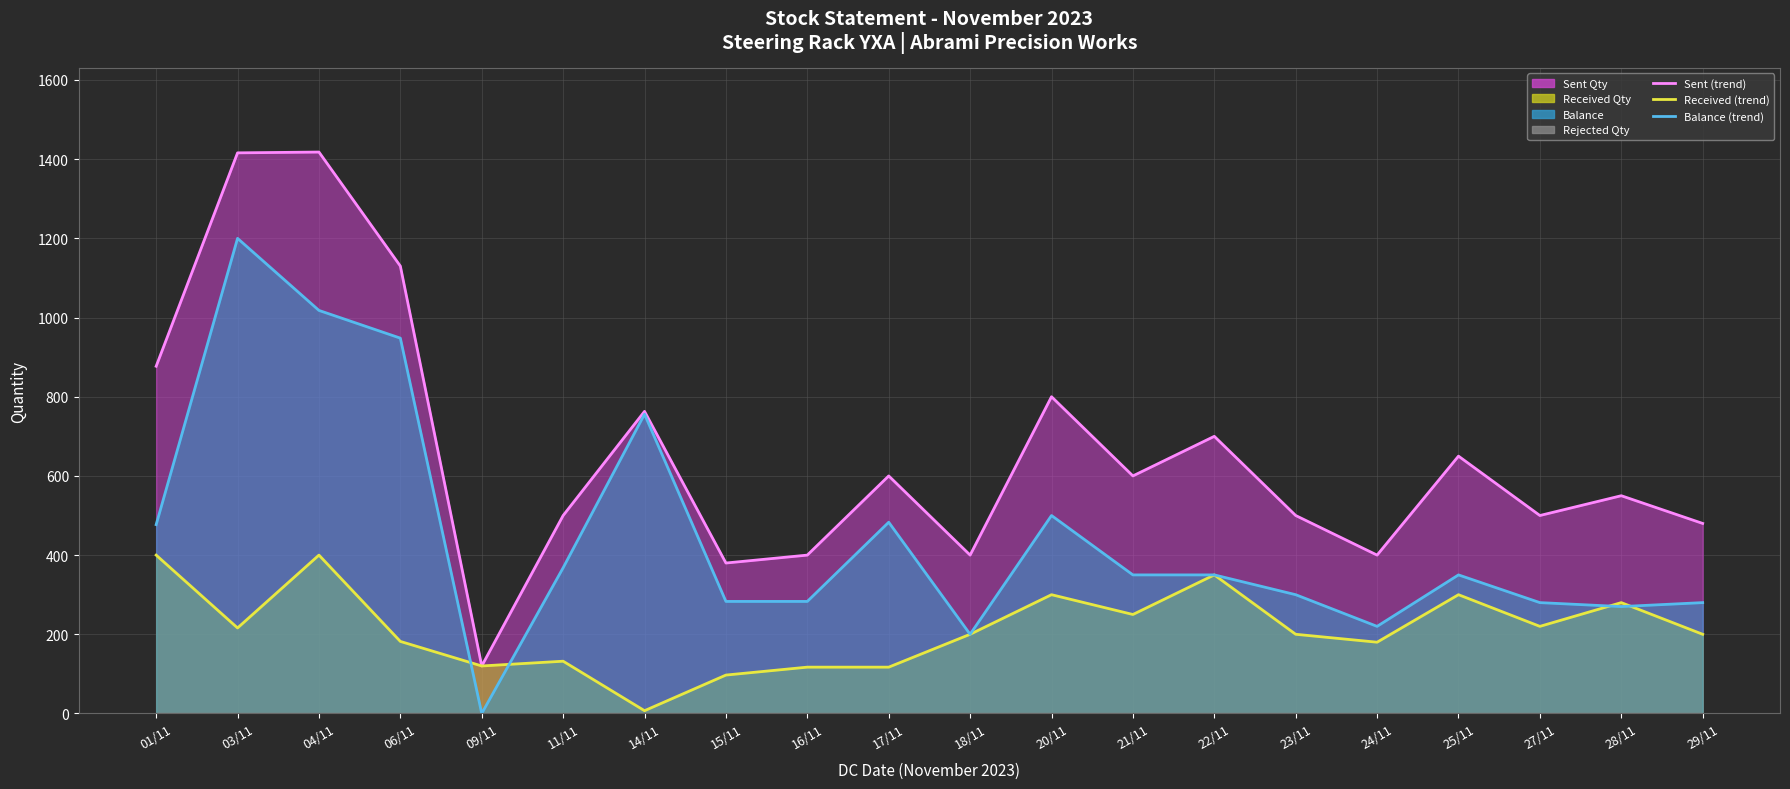

What is the label of the 12th point from the left?

20/11